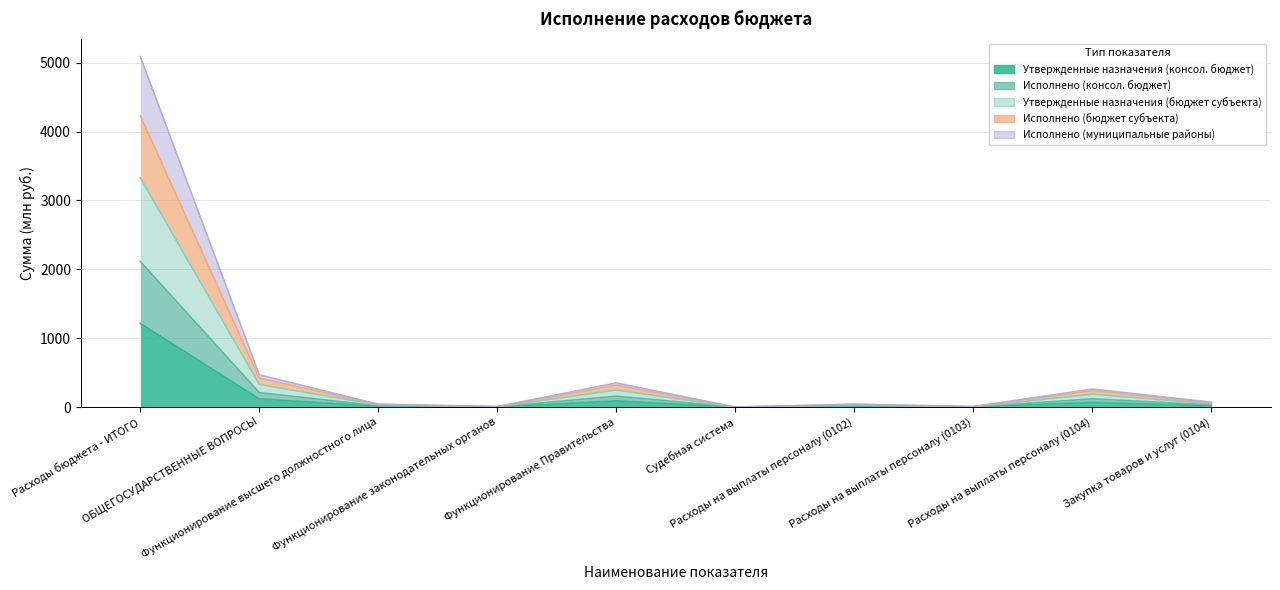

True or false: Исполнено (консол. бюджет) and Утвержденные назначения (консол. бюджет) cross at least once.

False